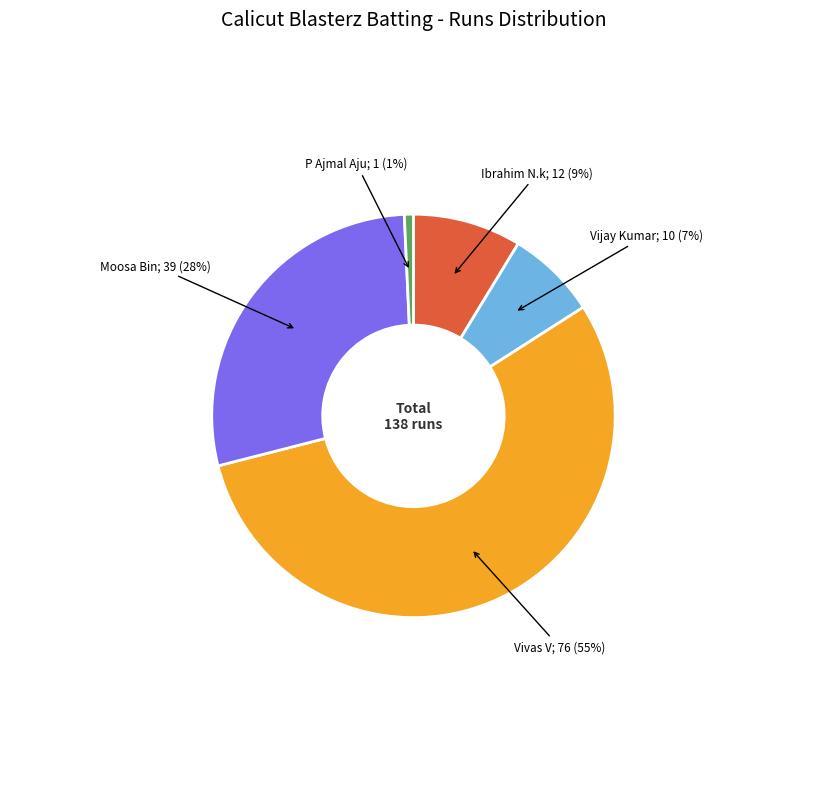

To the nearest percent, what is the difference between the largest and smallest slice percentages?

54%